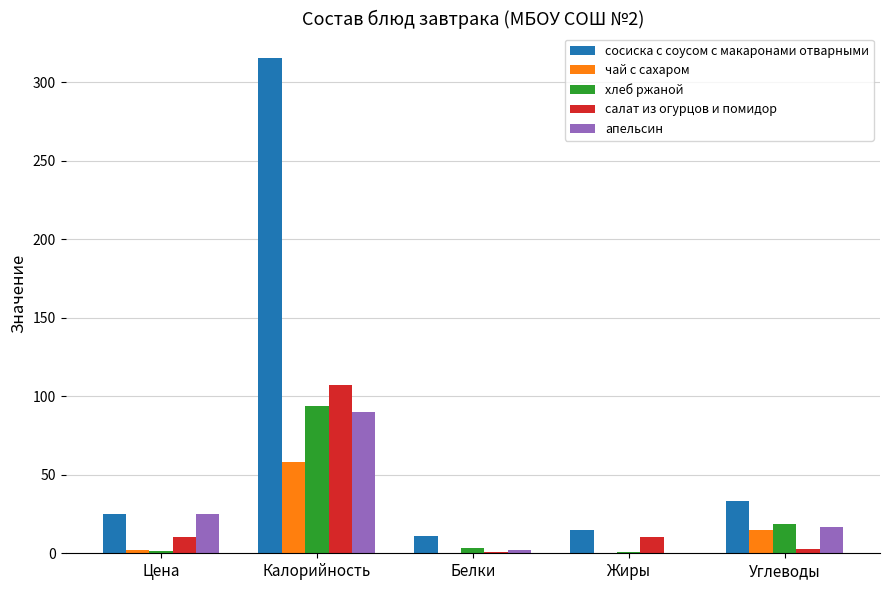

How many distinct data groups are displayed?

5